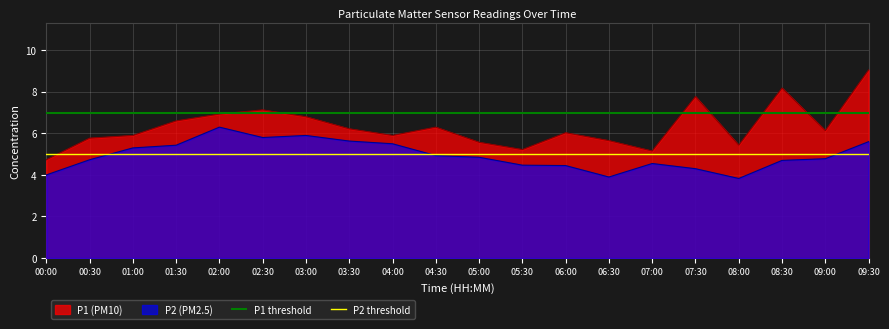

The P2 threshold series shows 9 at 00:00. True or false?

False